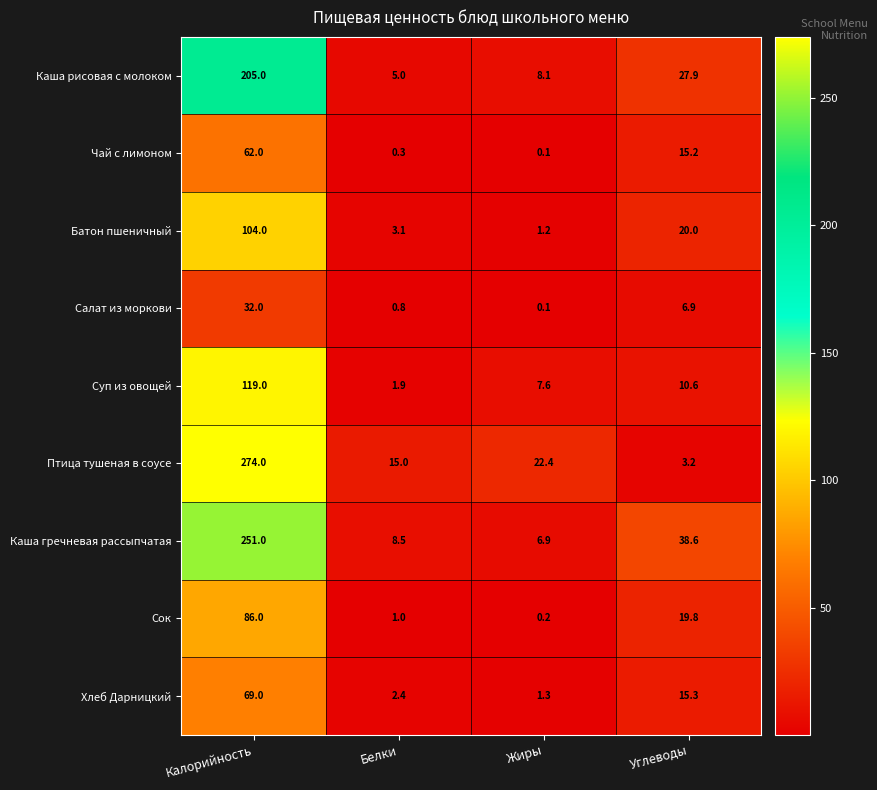

At which category does the chart reach its minimum across all series?

Жиры